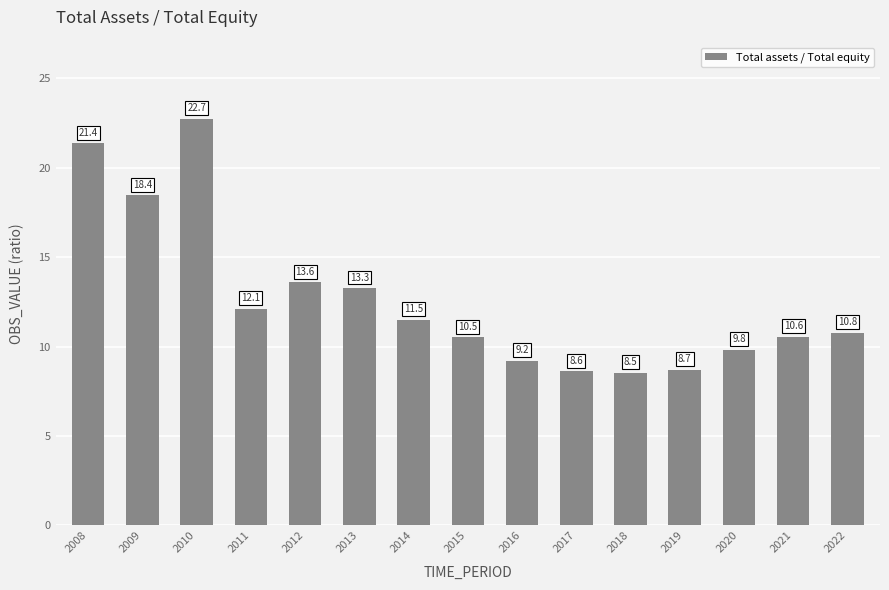

Reading left to right, transcribe all the data shown in this chart.

21.4	18.4	22.7	12.1	13.6	13.3	11.5	10.5	9.2	8.6	8.5	8.7	9.8	10.6	10.8